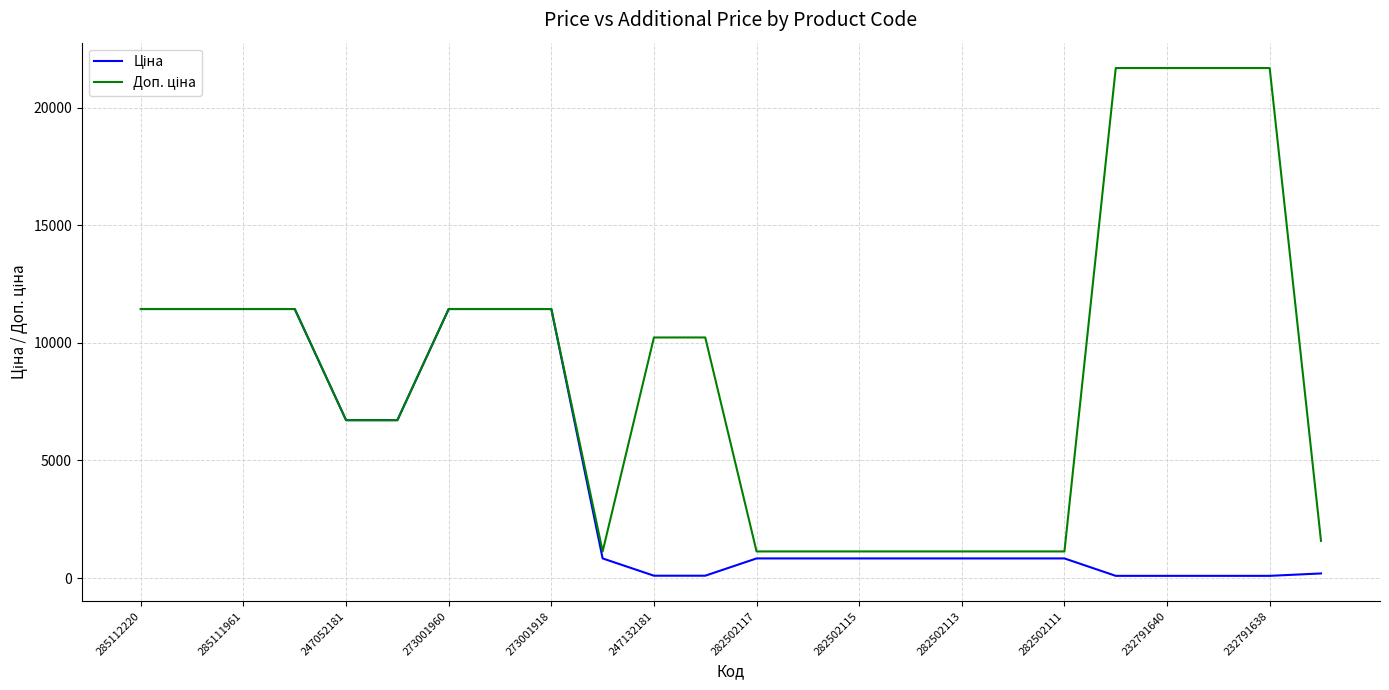

How many lines are shown in the chart?

2